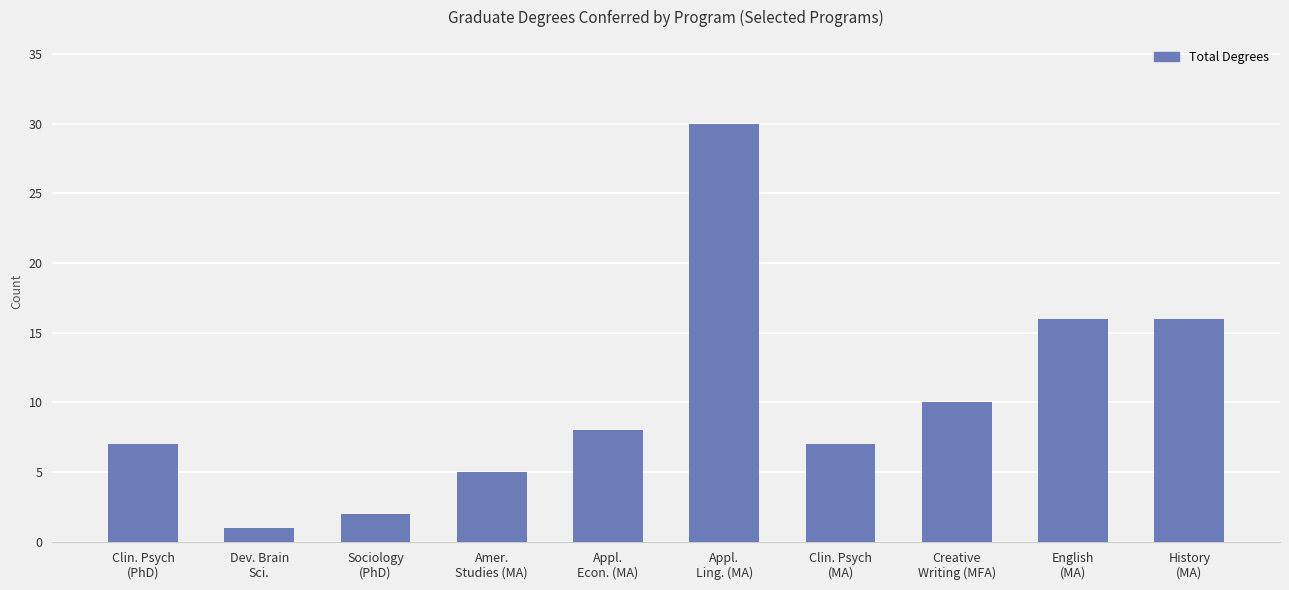

Reading right to left, list all the values displayed in this chart.

16	16	10	7	30	8	5	2	1	7